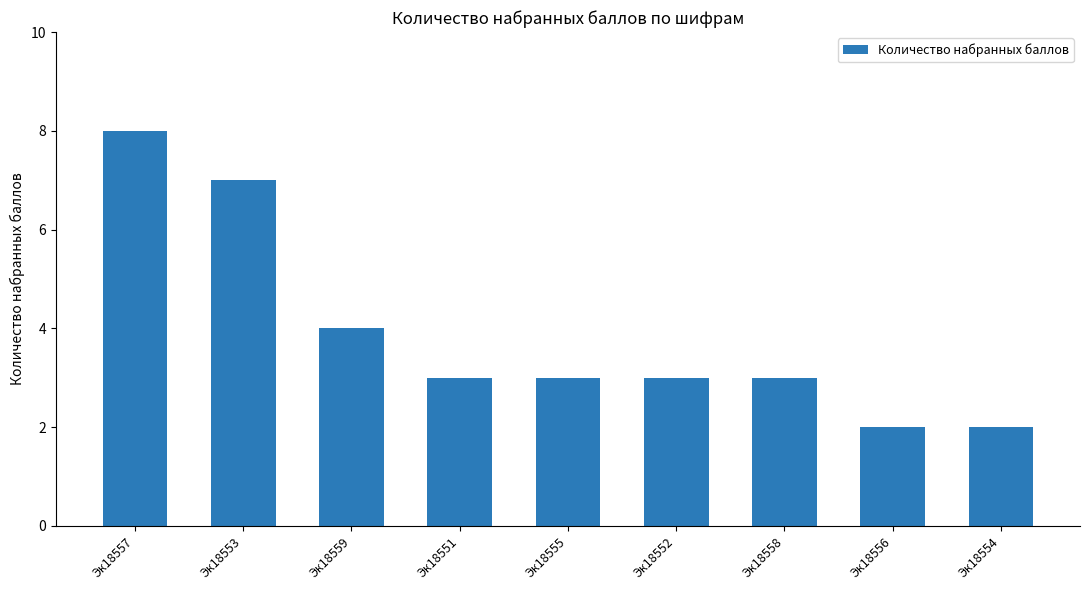

What is the change in value from Эк18557 to Эк18559?

-4